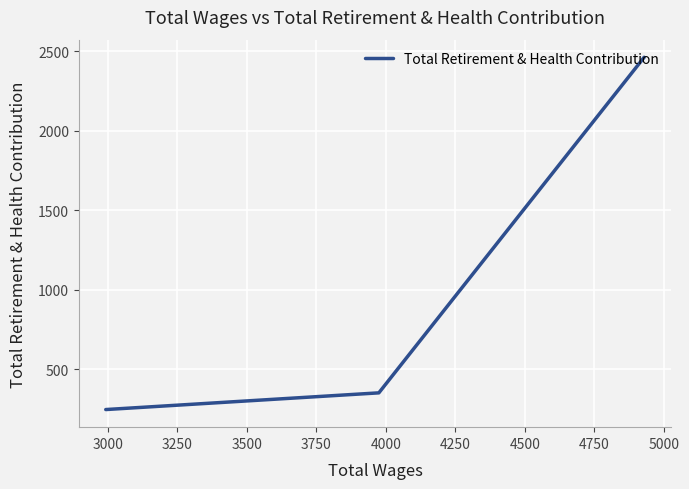

What is the difference between the maximum and minimum values?

2215